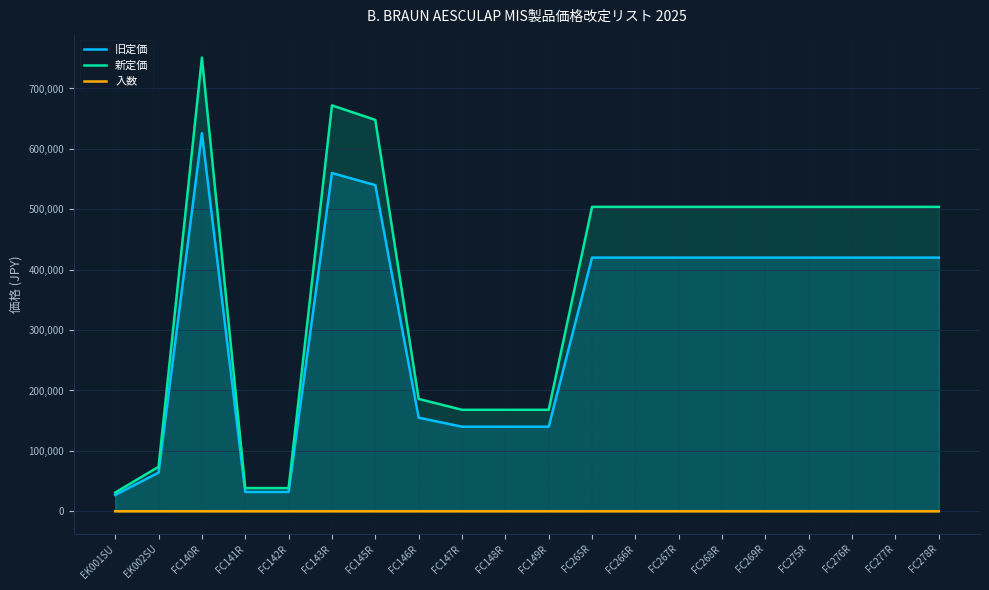

How many series are shown in this chart?

3